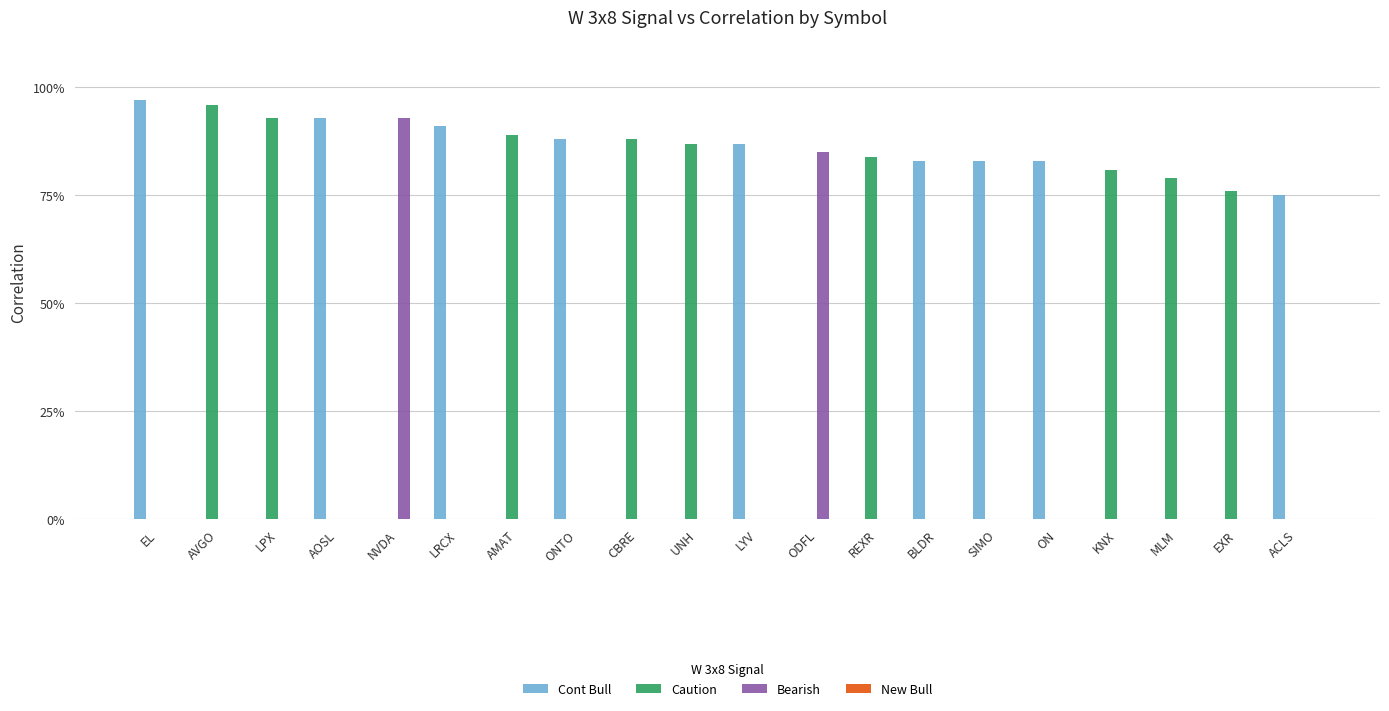

What position from the left is KNX?

17